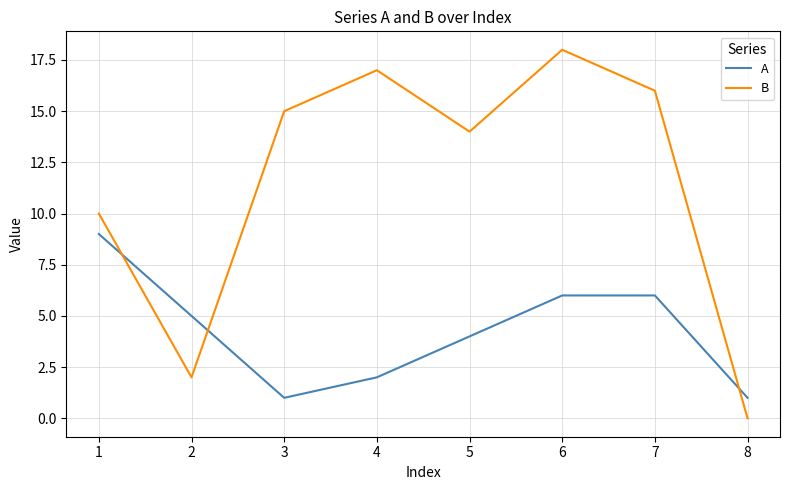

Reading left to right, extract all data points from this chart.

A: 9	5	1	2	4	6	6	1
B: 10	2	15	17	14	18	16	0